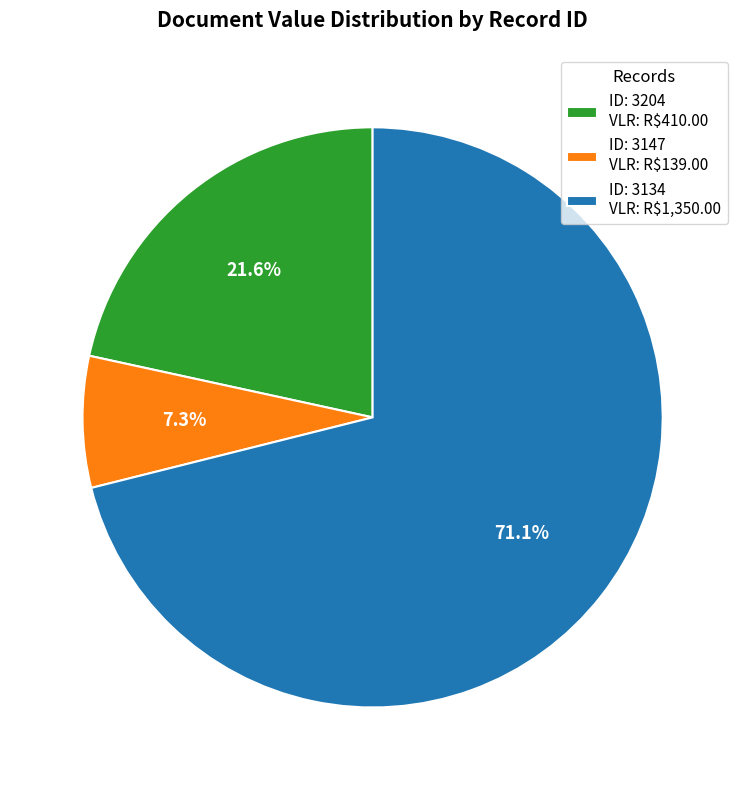

What portion of the pie excludes ID: 3204 VLR: R$410.00?

78.4%